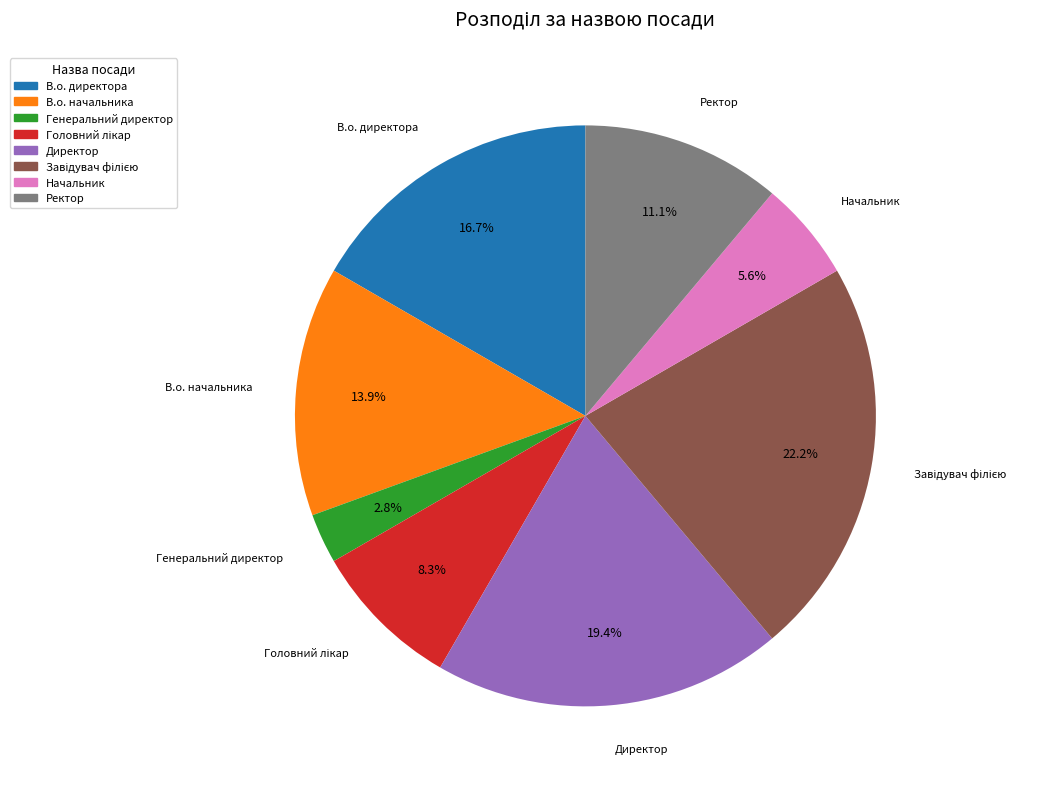

Approximately how many times larger is the value at Начальник compared to Генеральний директор?

2.0